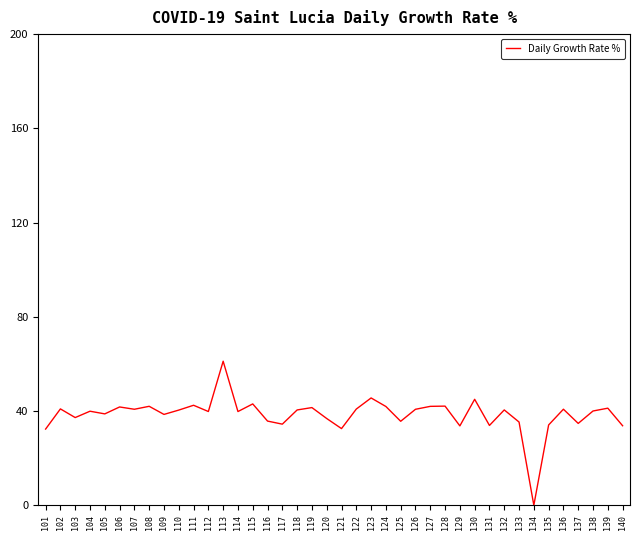

What is the ratio of the value at 102 to the value at 105?

1.1